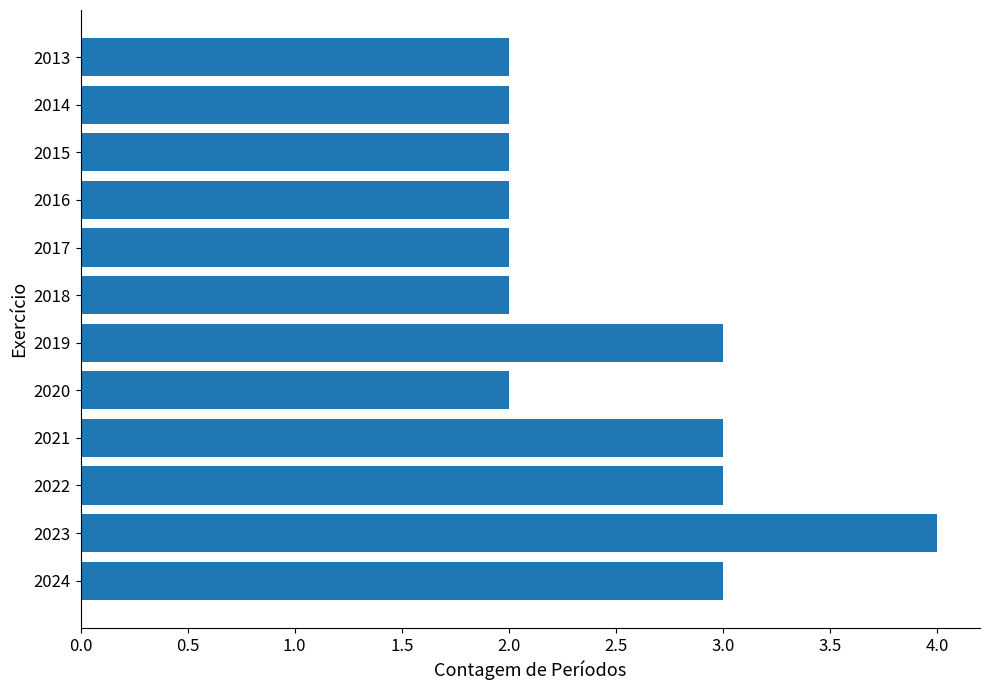

Reading bottom to top, extract all data points from this chart.

2024=3	2023=4	2022=3	2021=3	2020=2	2019=3	2018=2	2017=2	2016=2	2015=2	2014=2	2013=2